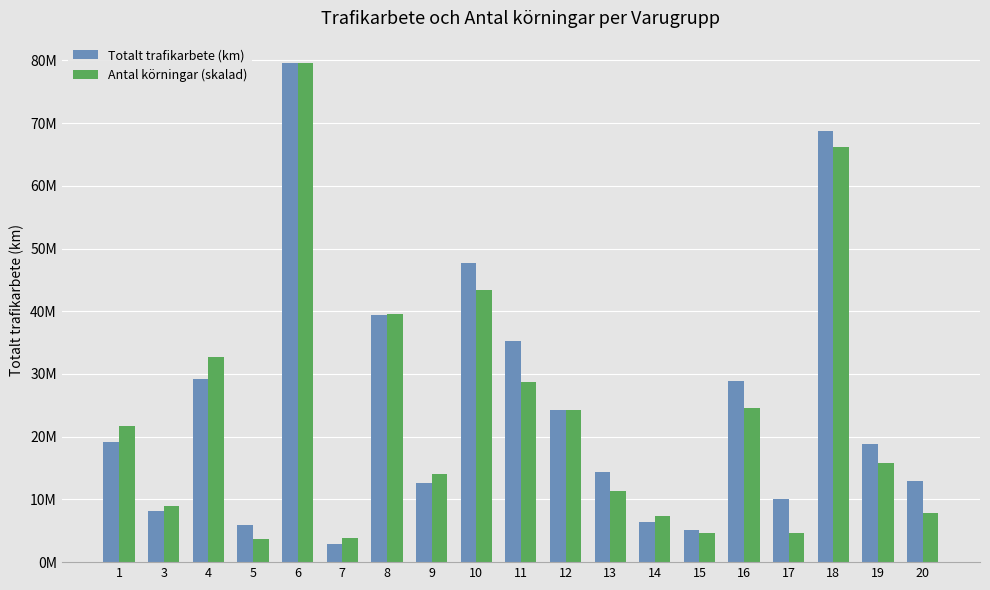

What are all the series names shown in the legend?

Totalt trafikarbete (km), Antal körningar (skalad)